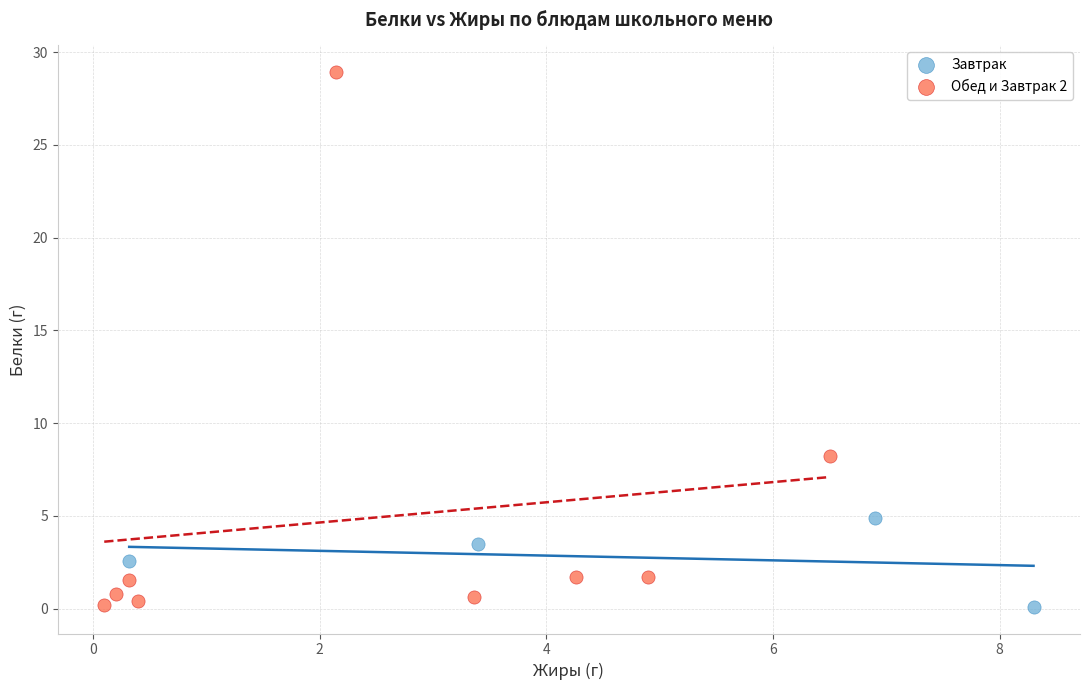

What are all the series names shown in the legend?

Завтрак, Обед и Завтрак 2